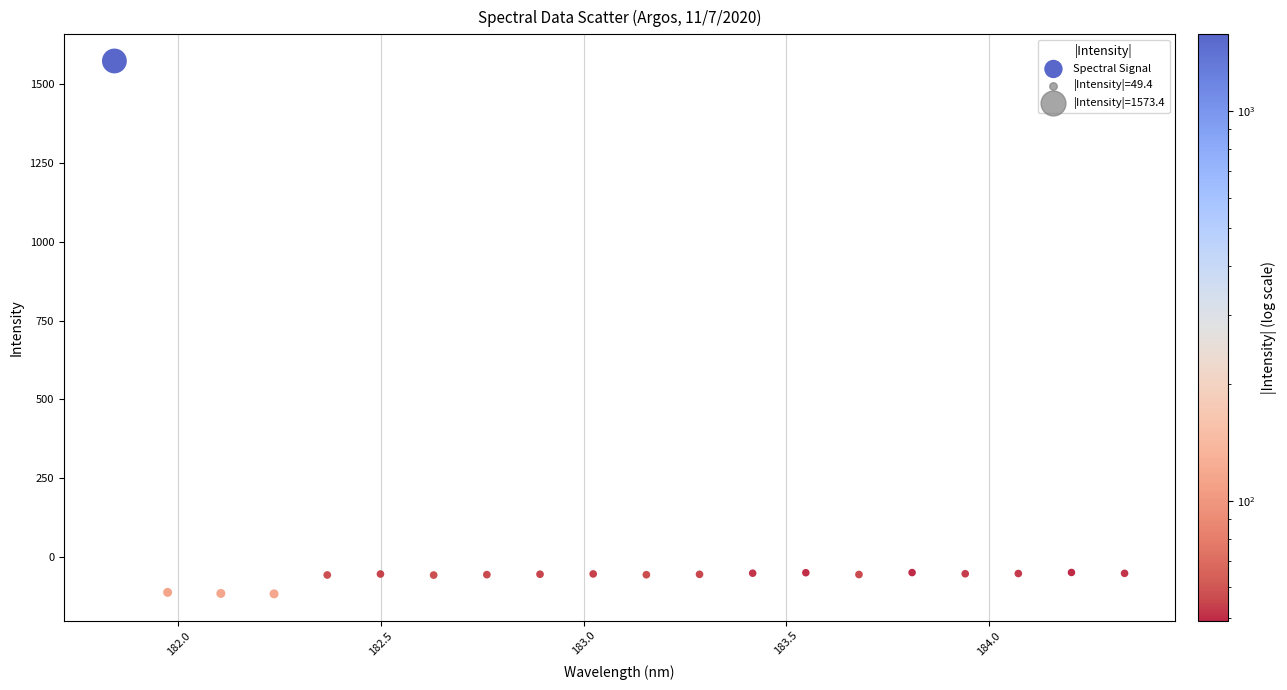

What is the range of X values (max minus min)?

2.5